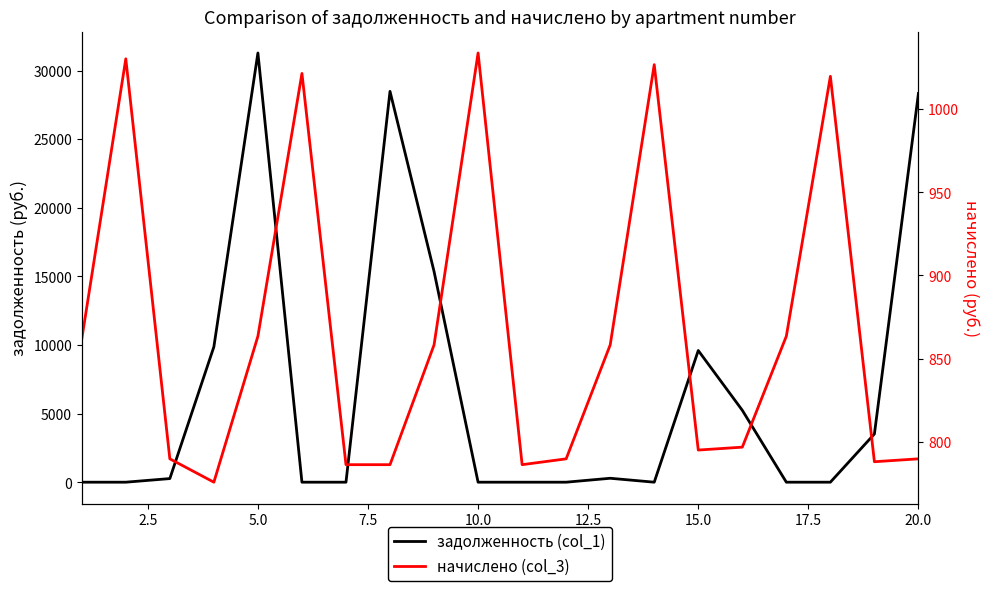

Is the value of задолженность (col_1) at 13 greater than the value of начислено (col_3) at 16?

No